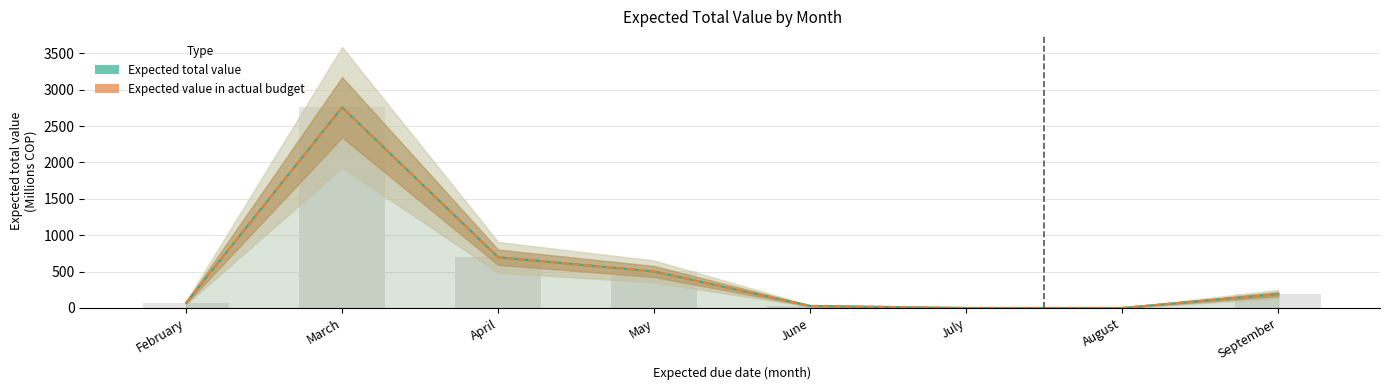

Which series has the largest total across all categories?

Expected total value